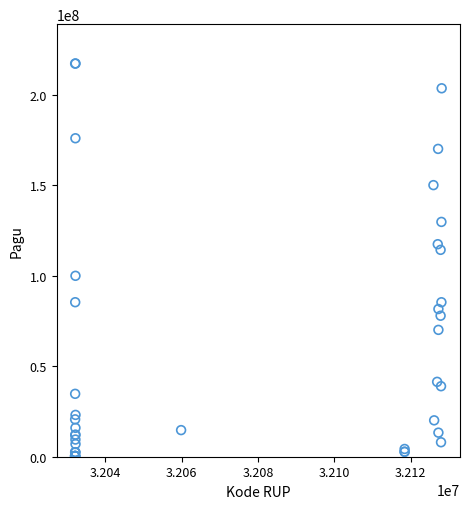

What Y value in the scatter plot is closest to 108830000?

114296000